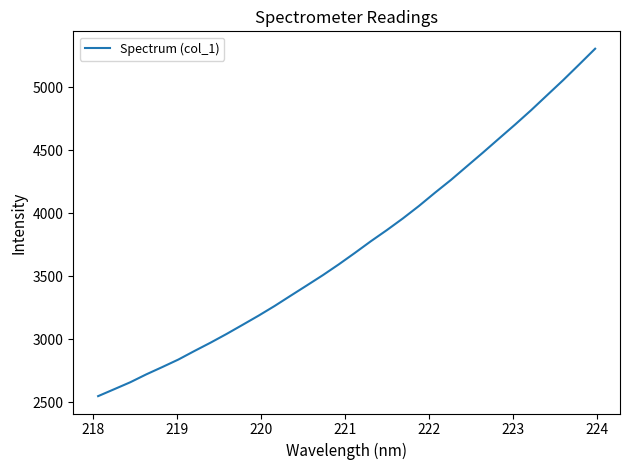

What is the minimum value shown in the chart?

2549.2